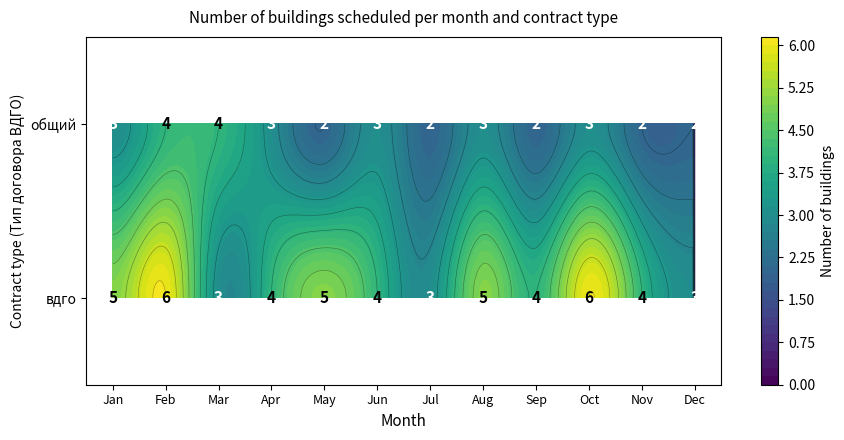

Read the Jan value at вдго.

5